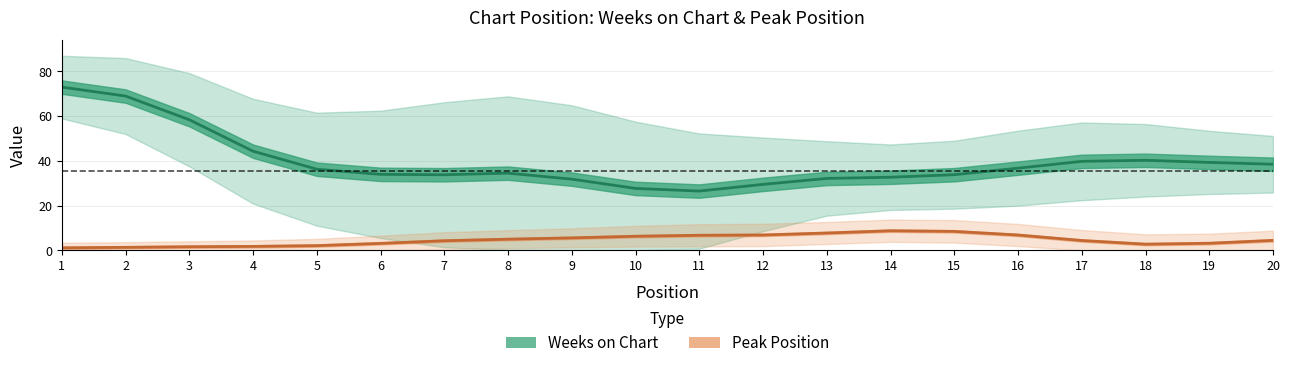

List the labels in order of Weeks on Chart value, largest first.

1, 2, 3, 4, 18, 17, 19, 20, 16, 5, 8, 6, 15, 7, 14, 13, 9, 12, 10, 11